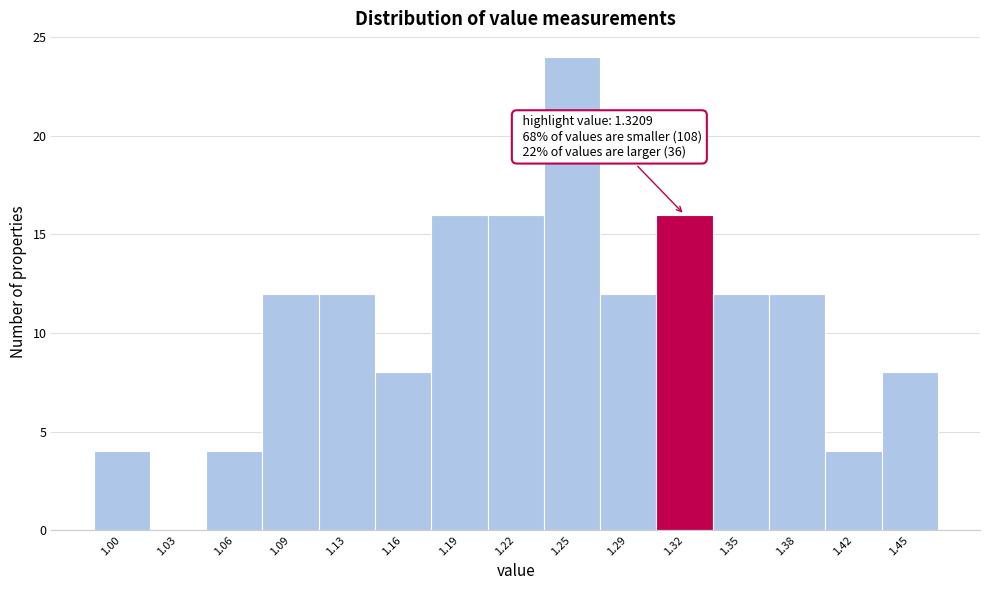

Reading right to left, what are all the values shown in this chart?

1.45=8	1.42=4	1.38=12	1.35=12	1.32=16	1.29=12	1.25=24	1.22=16	1.19=16	1.16=8	1.13=12	1.09=12	1.06=4	1.03=0	1.00=4